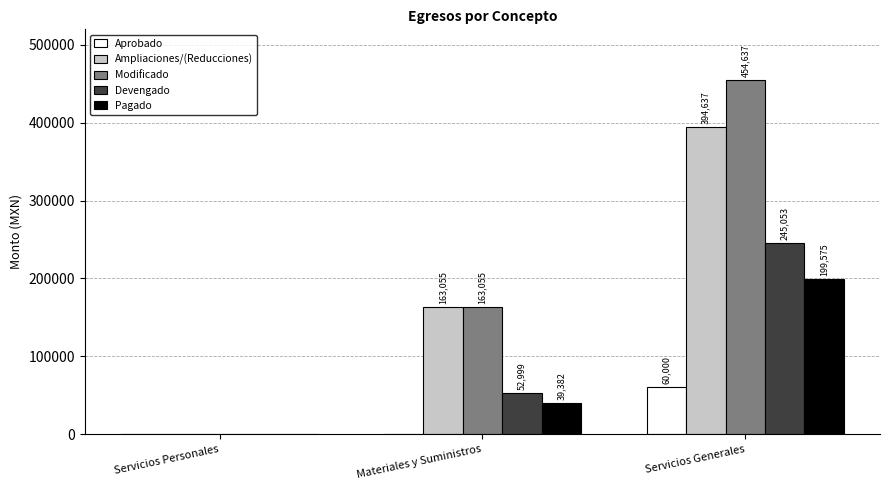

What is the average value of the Aprobado series?

20000.0